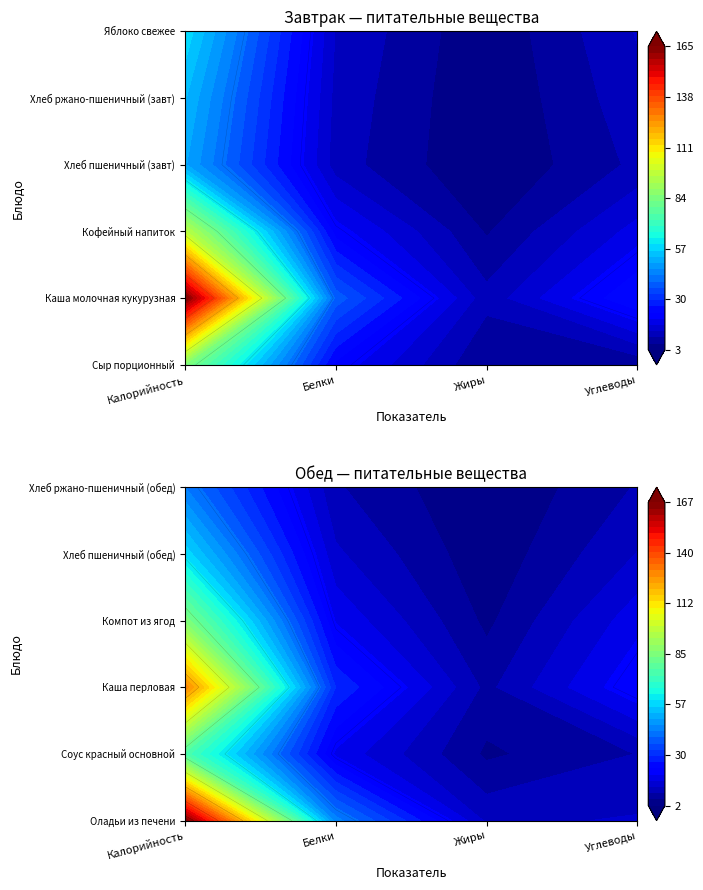

Which category has the highest value in the Каша молочная кукурузная series?

Калорийность